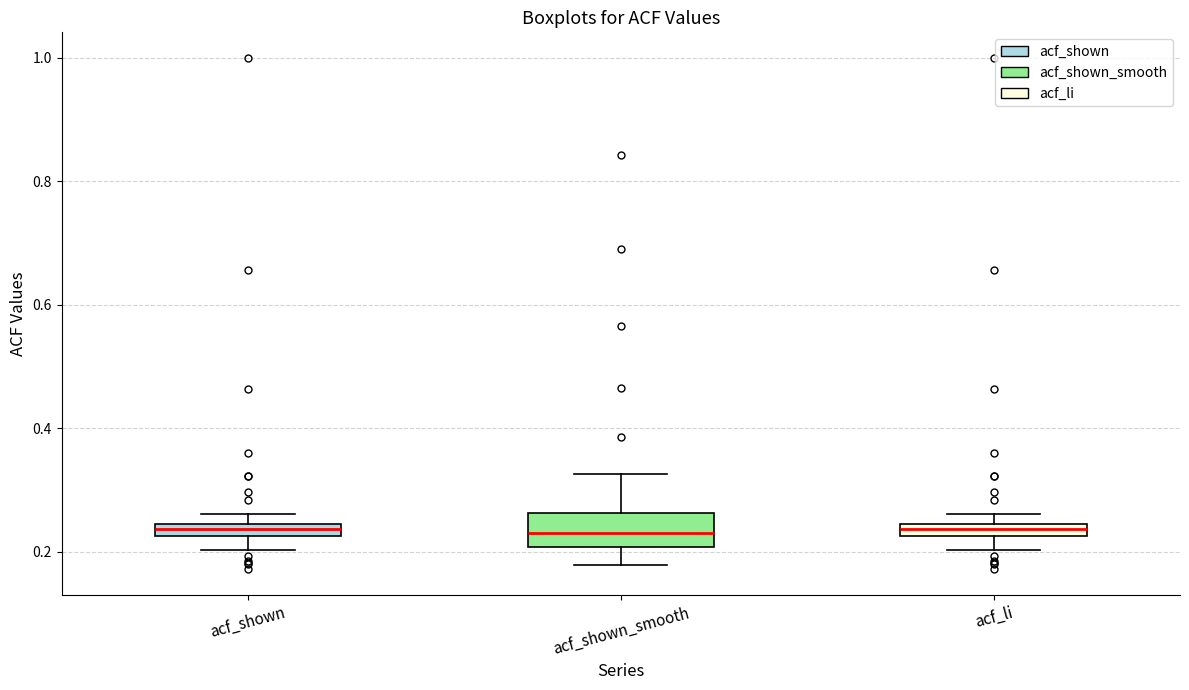

Which box is the tallest, from its lower edge to its upper edge?

acf_shown_smooth